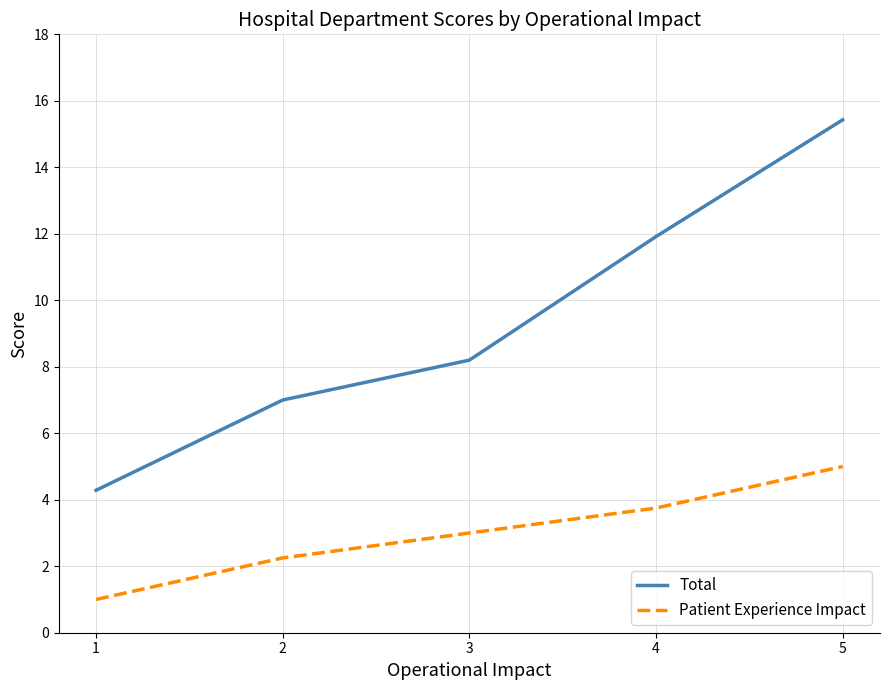

True or false: Total and Patient Experience Impact intersect in this chart.

False